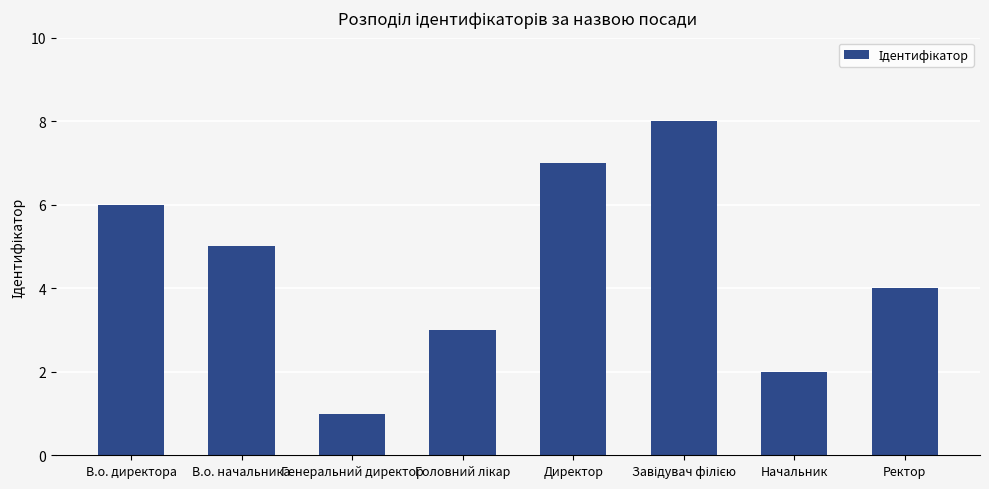

What is the label of the 4th bar from the right?

Директор